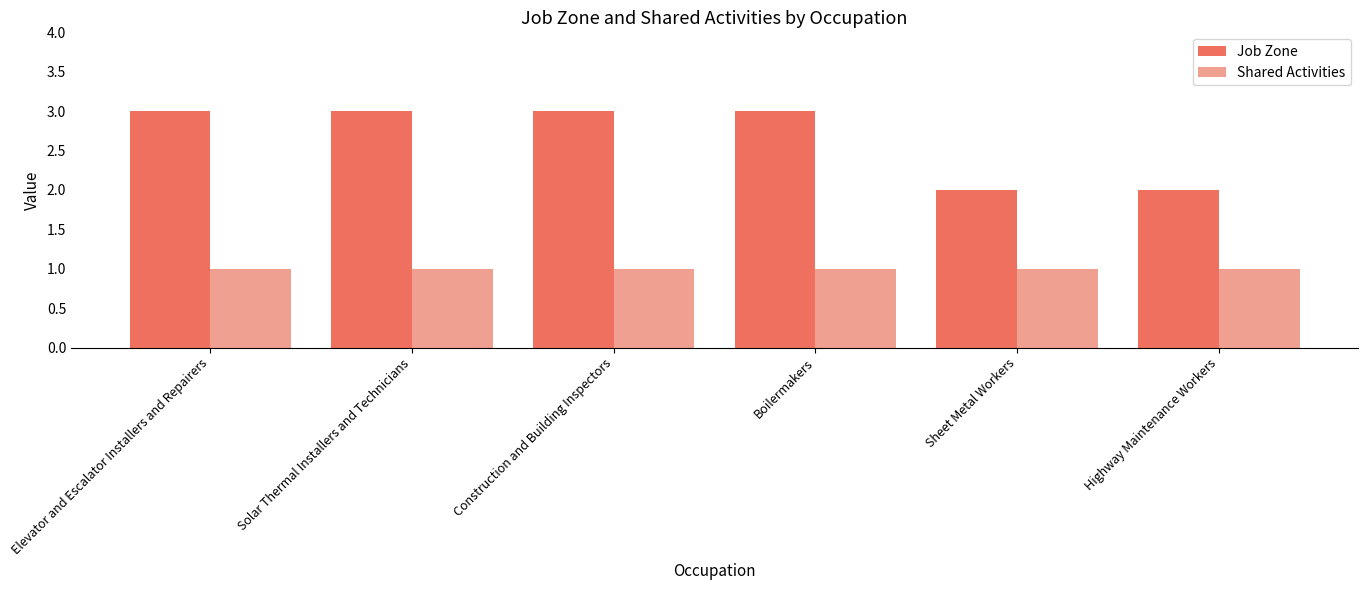

Which series has the largest total across all categories?

Job Zone